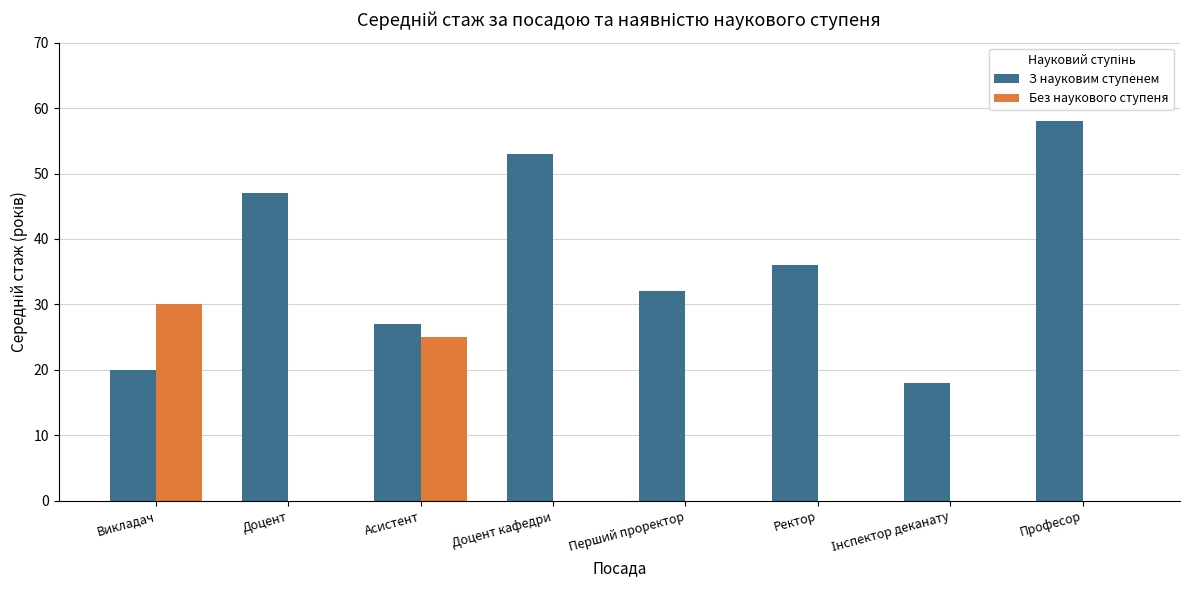

The value of З науковим ступенем at Доцент кафедри is 53. True or false?

True